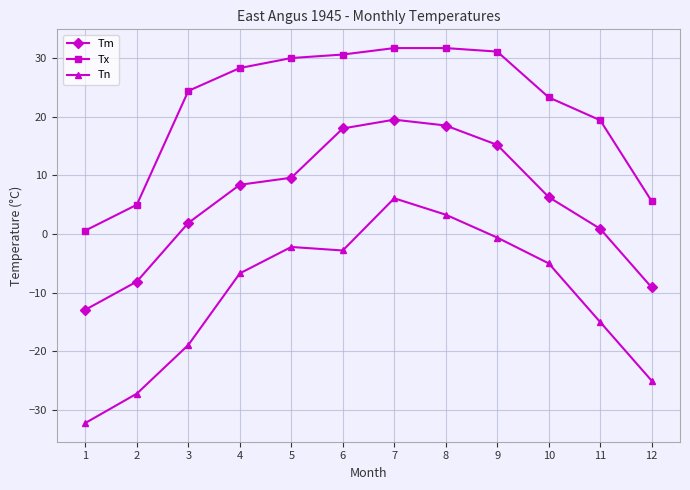

Rank the series at 12 from highest to lowest value.

Tx, Tm, Tn